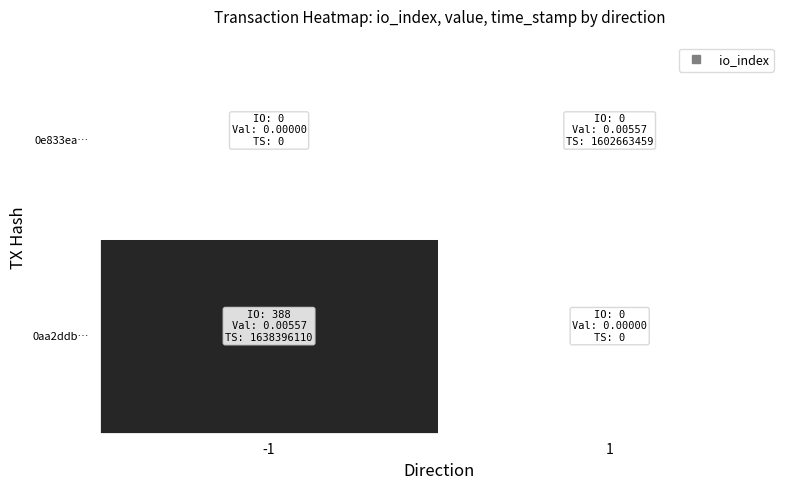

How many data points does each series have?

4